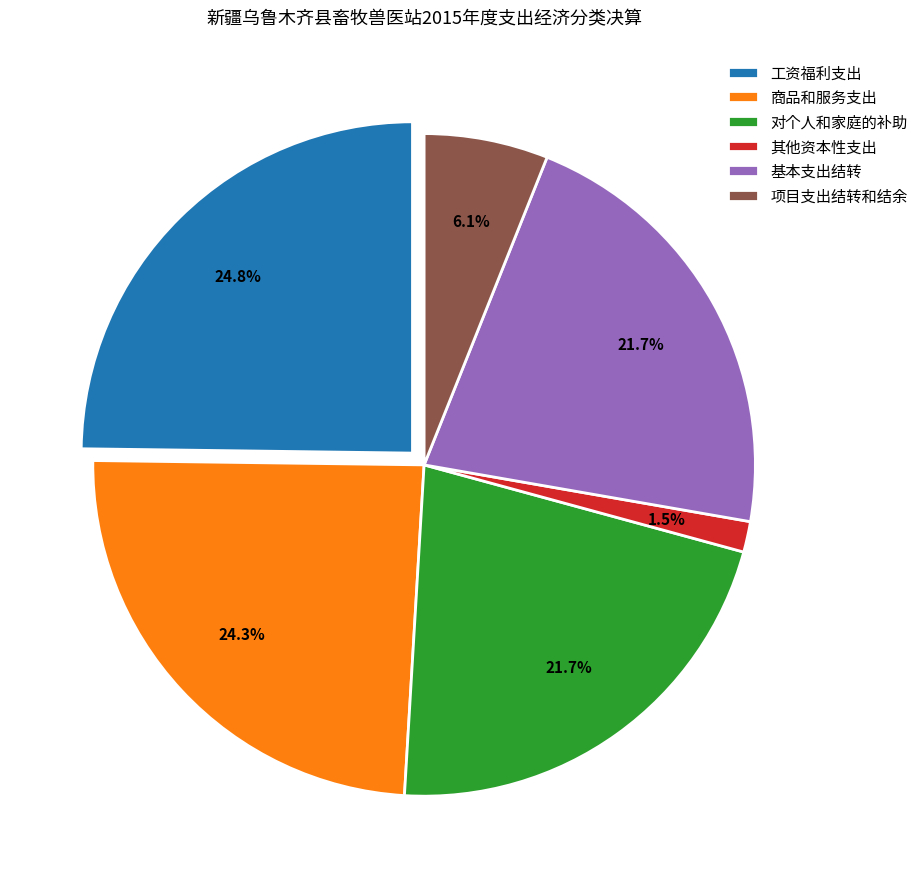

Is there a majority slice in this chart?

No